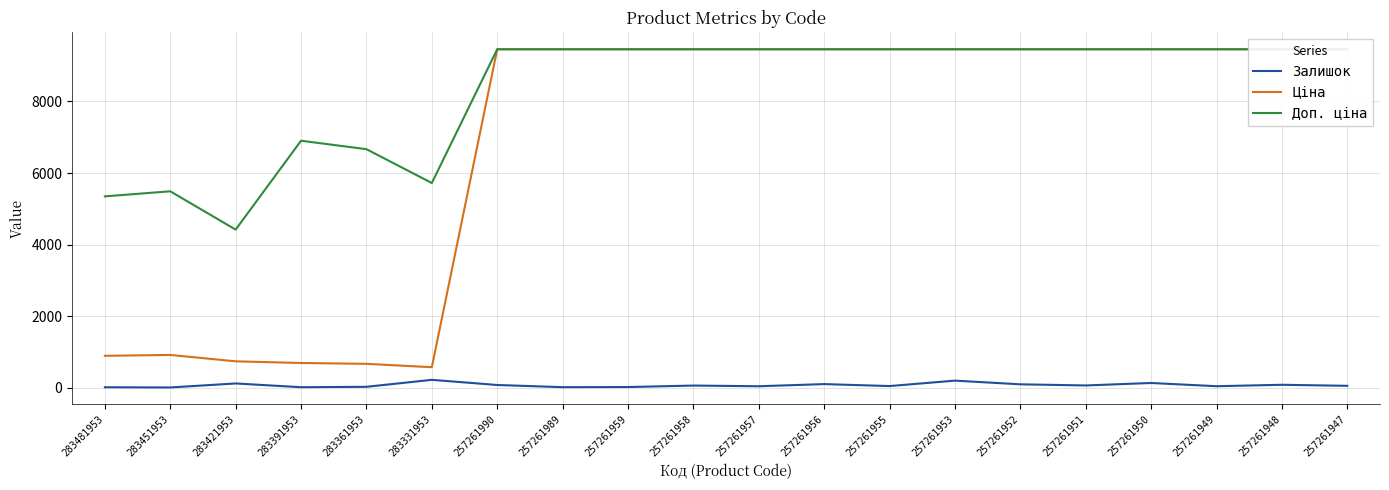

The value of Ціна at 257261952 is 9458.9. True or false?

True